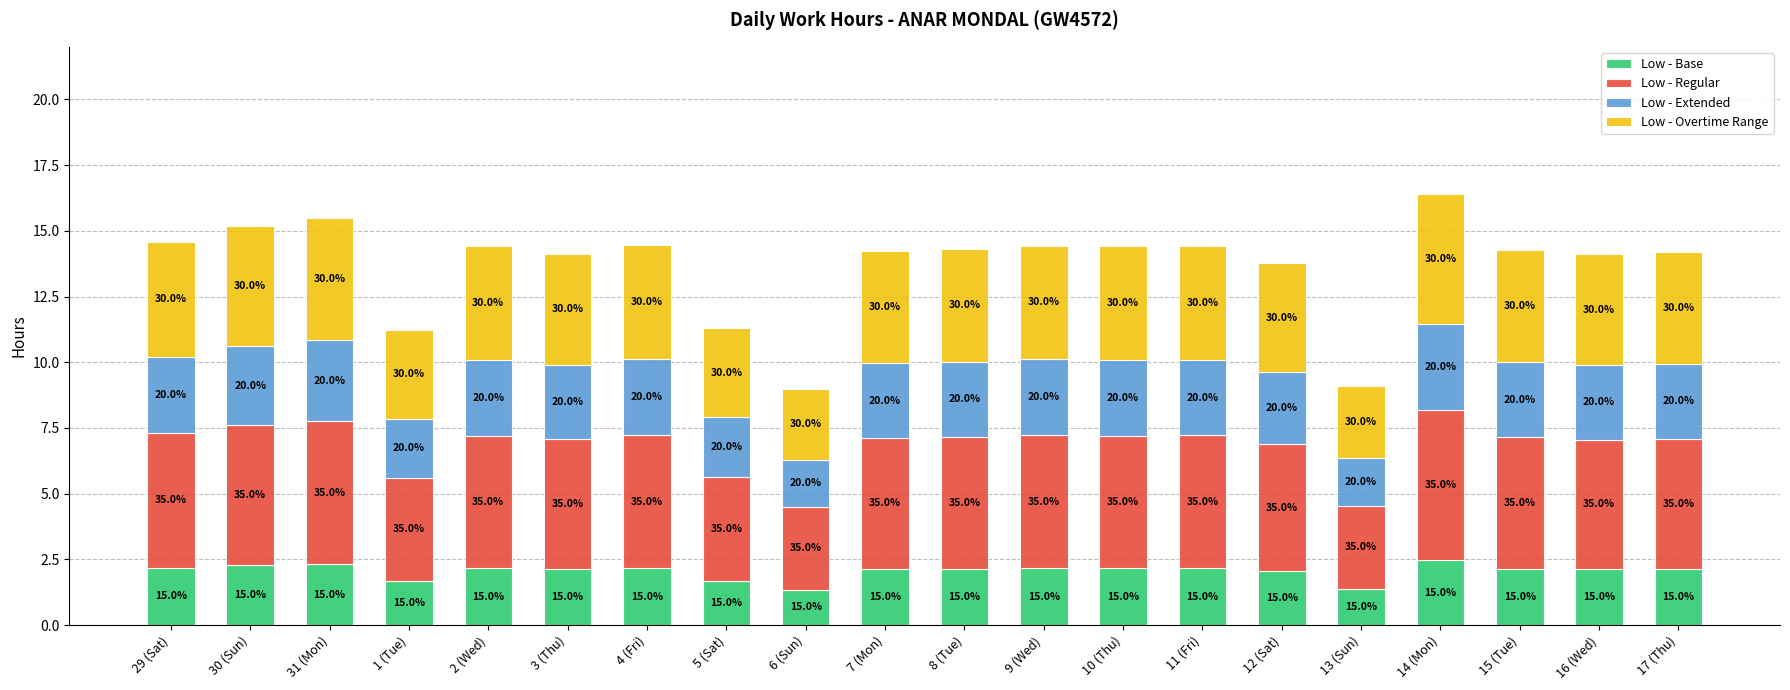

Rank the series by their maximum value, from lowest to highest.

Low - Base, Low - Extended, Low - Overtime Range, Low - Regular